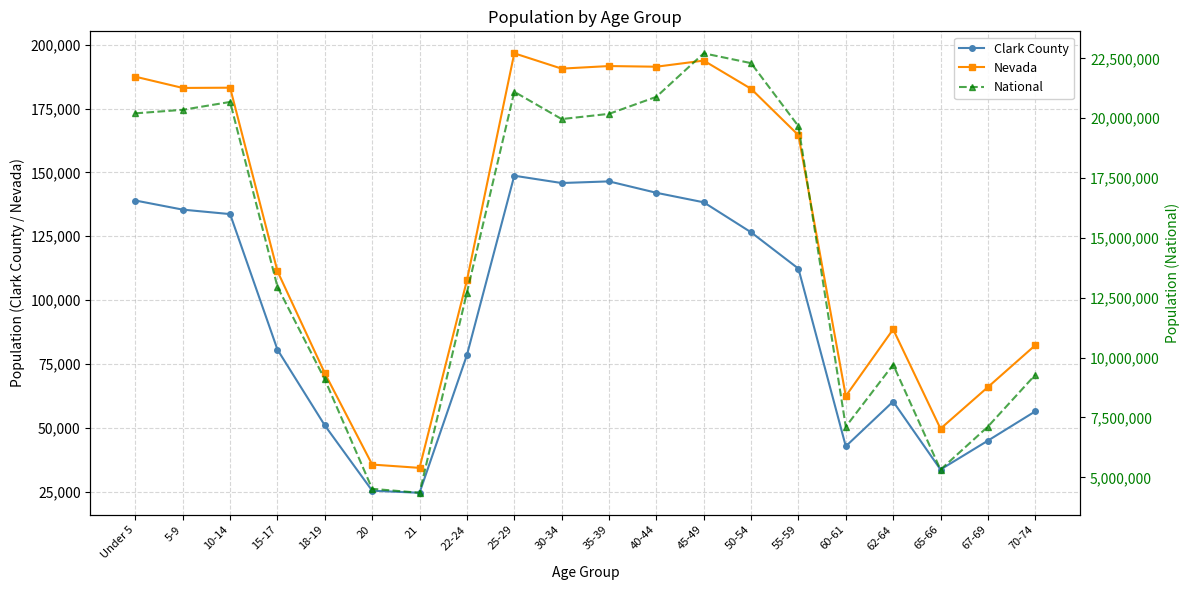

What is the difference between the maximum and minimum values in the Clark County series?

124190